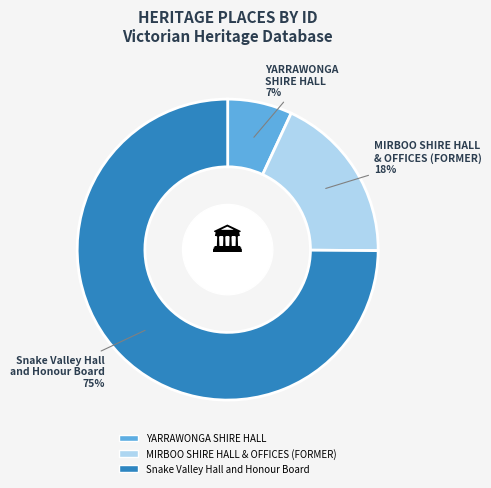

Do Snake Valley Hall and Honour Board and YARRAWONGA SHIRE HALL together represent more than half of the pie?

Yes